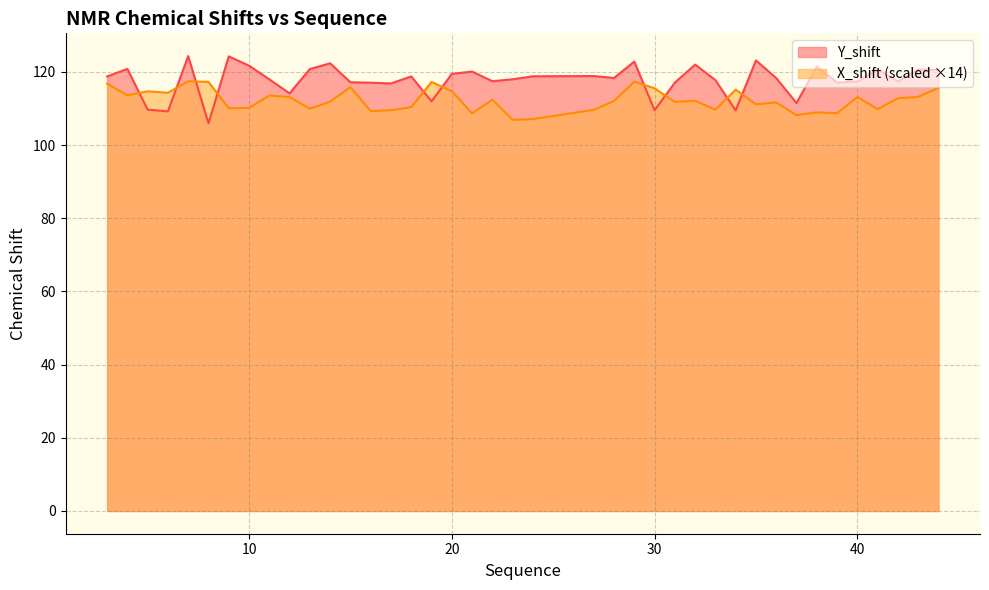

Does the chart have visible grid lines?

Yes